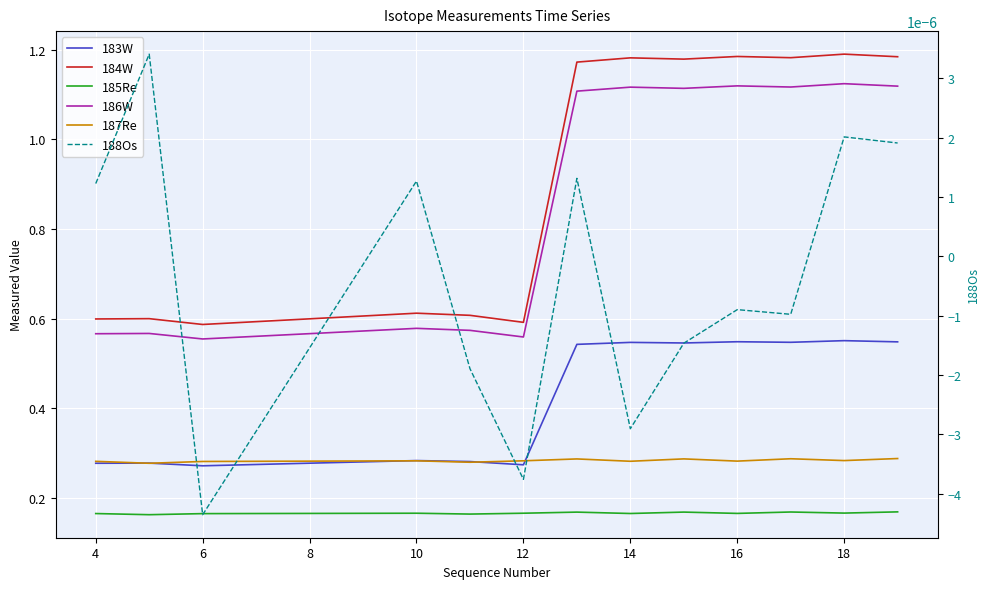

How many distinct data groups are displayed?

6